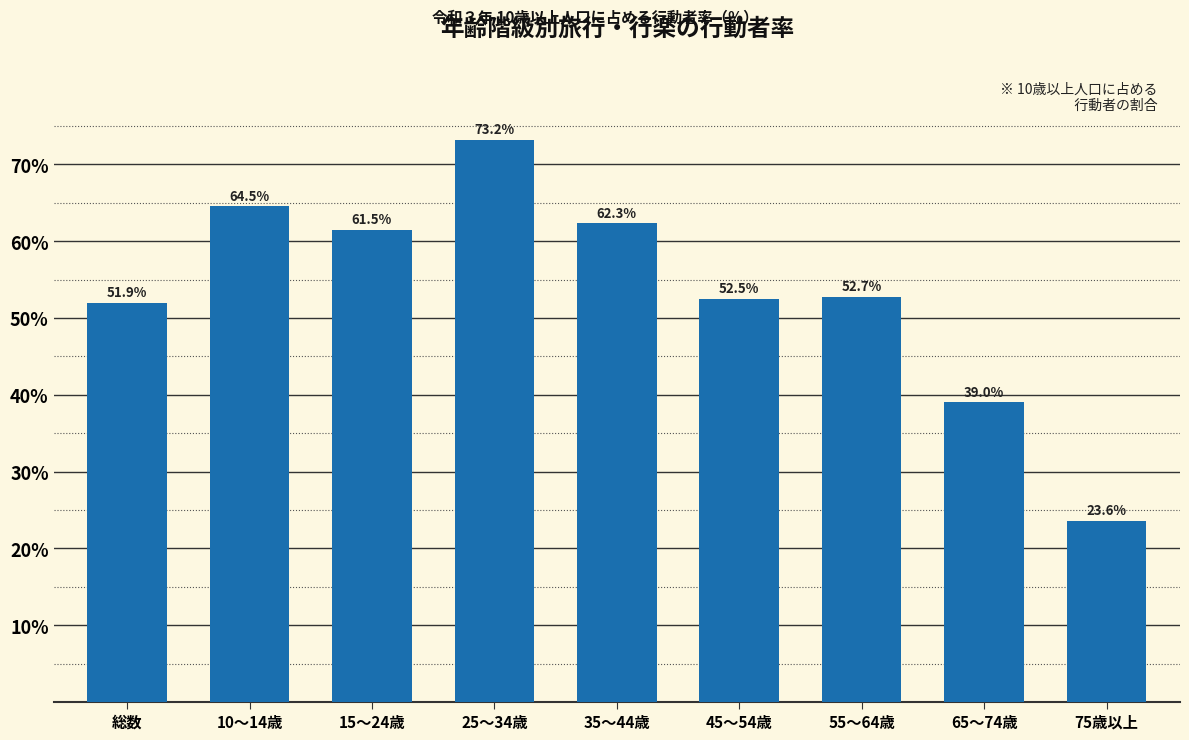

Reading left to right, what are all the values shown in this chart?

51.9	64.5	61.5	73.2	62.3	52.5	52.7	39.0	23.6